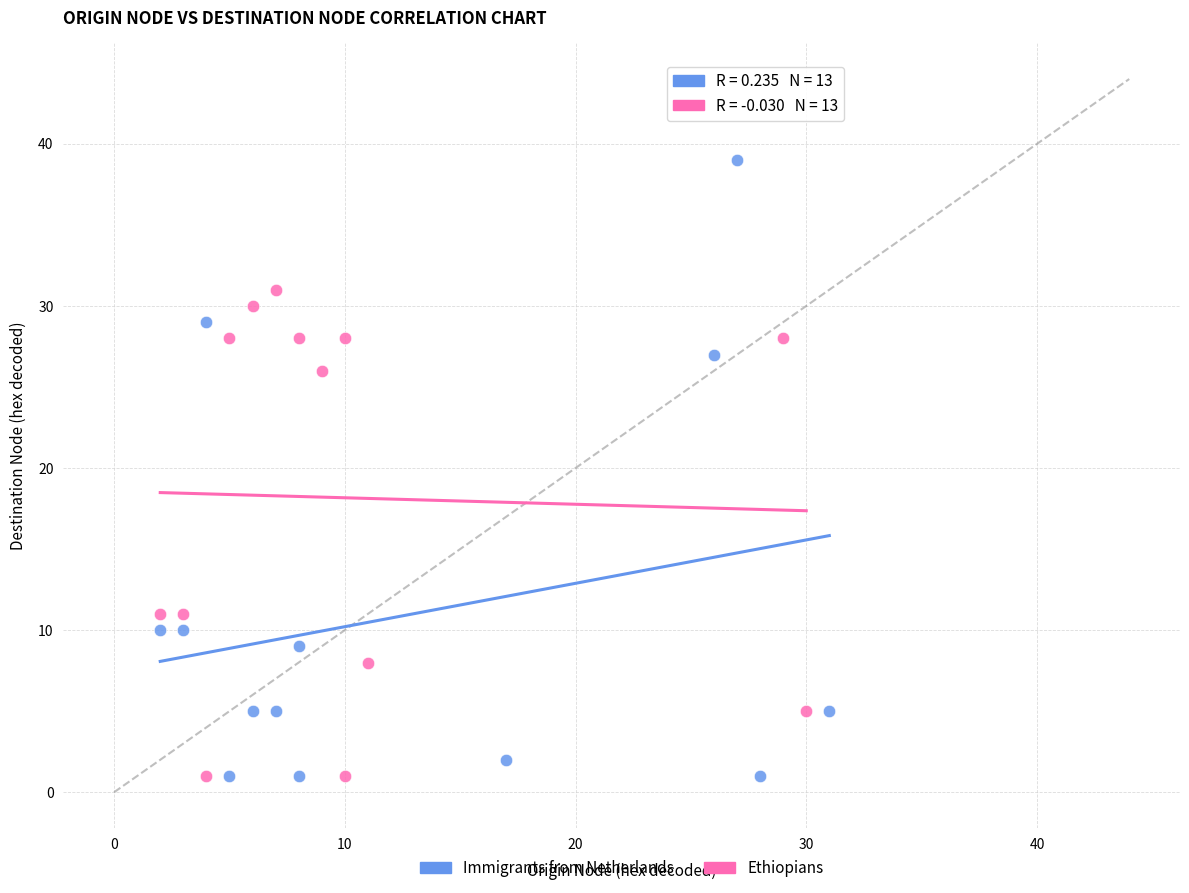

Which series reaches the maximum Y coordinate?

Immigrants from Netherlands